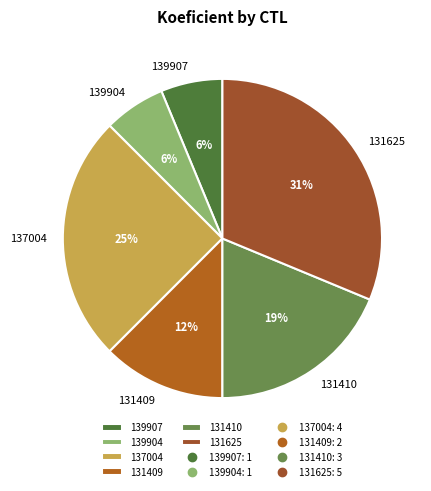

Does 131410 represent more than half of the total?

No